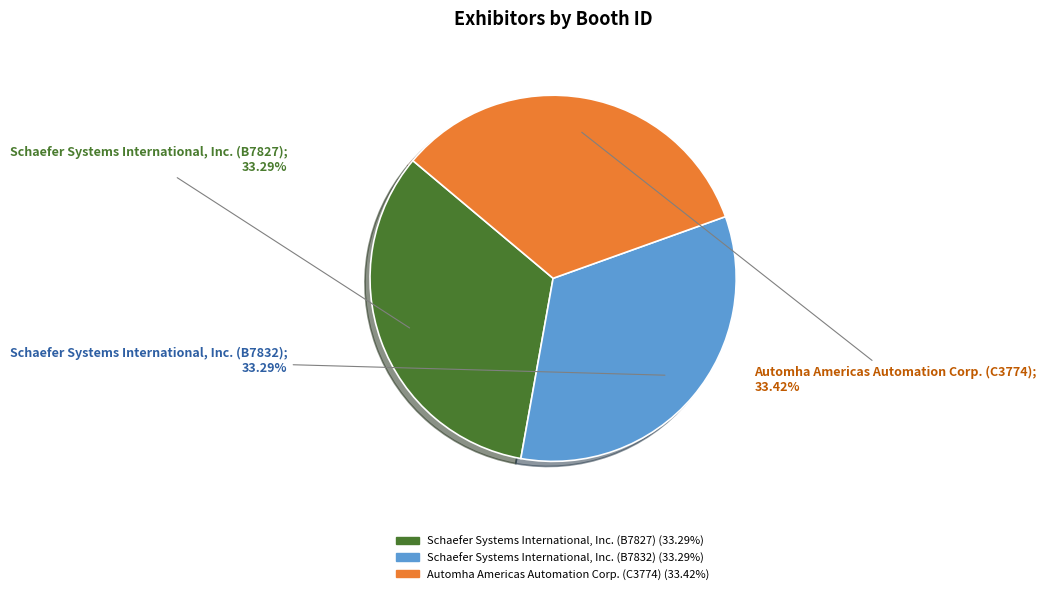

Does Schaefer Systems International, Inc. (B7827) represent more than half of the total?

No